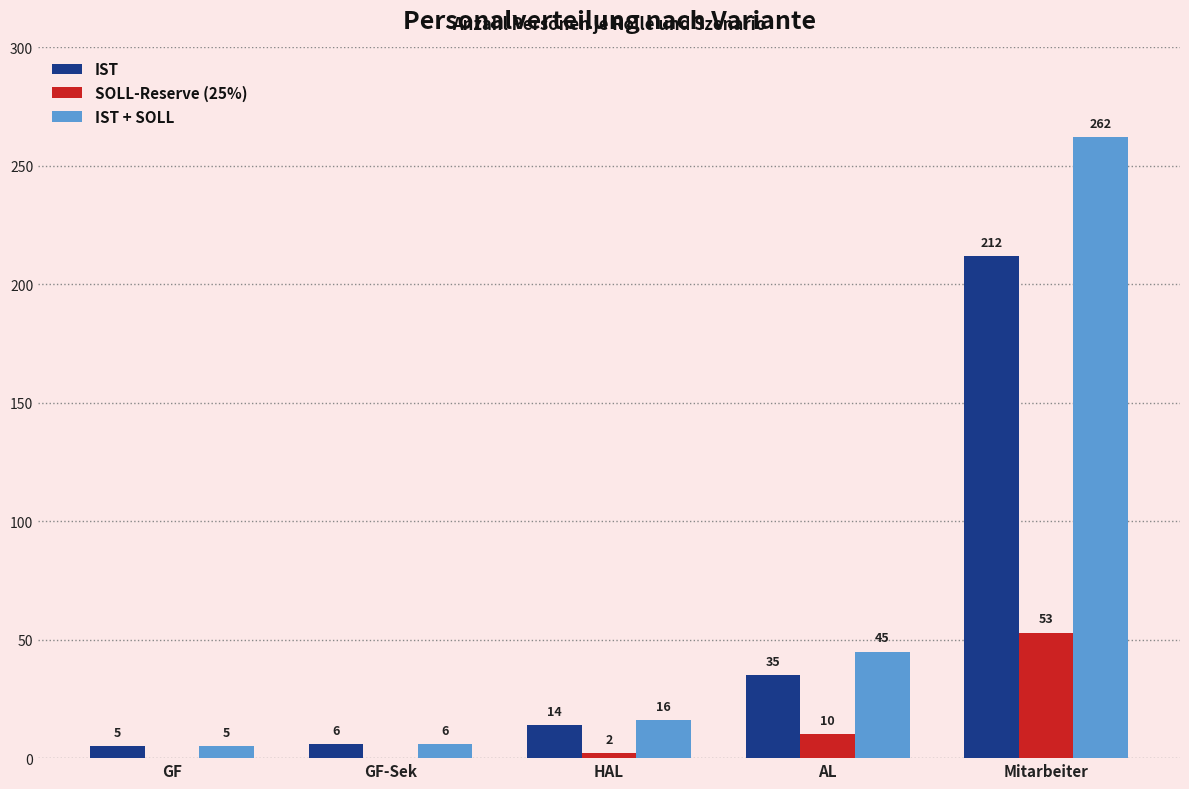

Reading left to right, list all the values displayed in this chart.

IST: GF=5	GF-Sek=6	HAL=14	AL=35	Mitarbeiter=212
SOLL-Reserve (25%): GF=0	GF-Sek=0	HAL=2	AL=10	Mitarbeiter=53
IST + SOLL: GF=5	GF-Sek=6	HAL=16	AL=45	Mitarbeiter=262